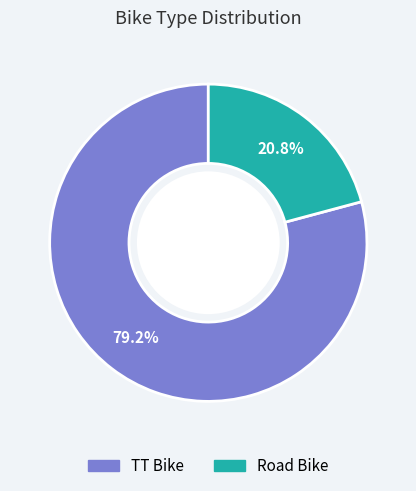

To the nearest percent, what percentage of the pie is TT Bike?

79%